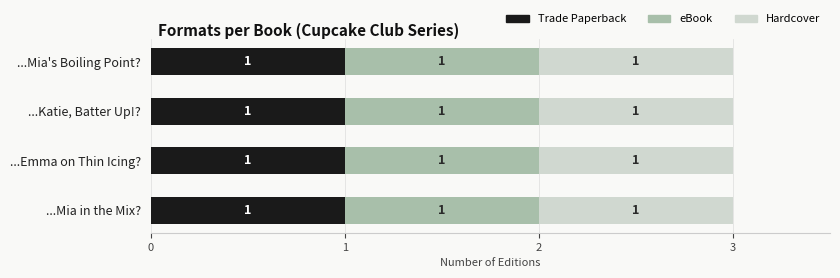

Which series has the largest total across all categories?

Trade Paperback